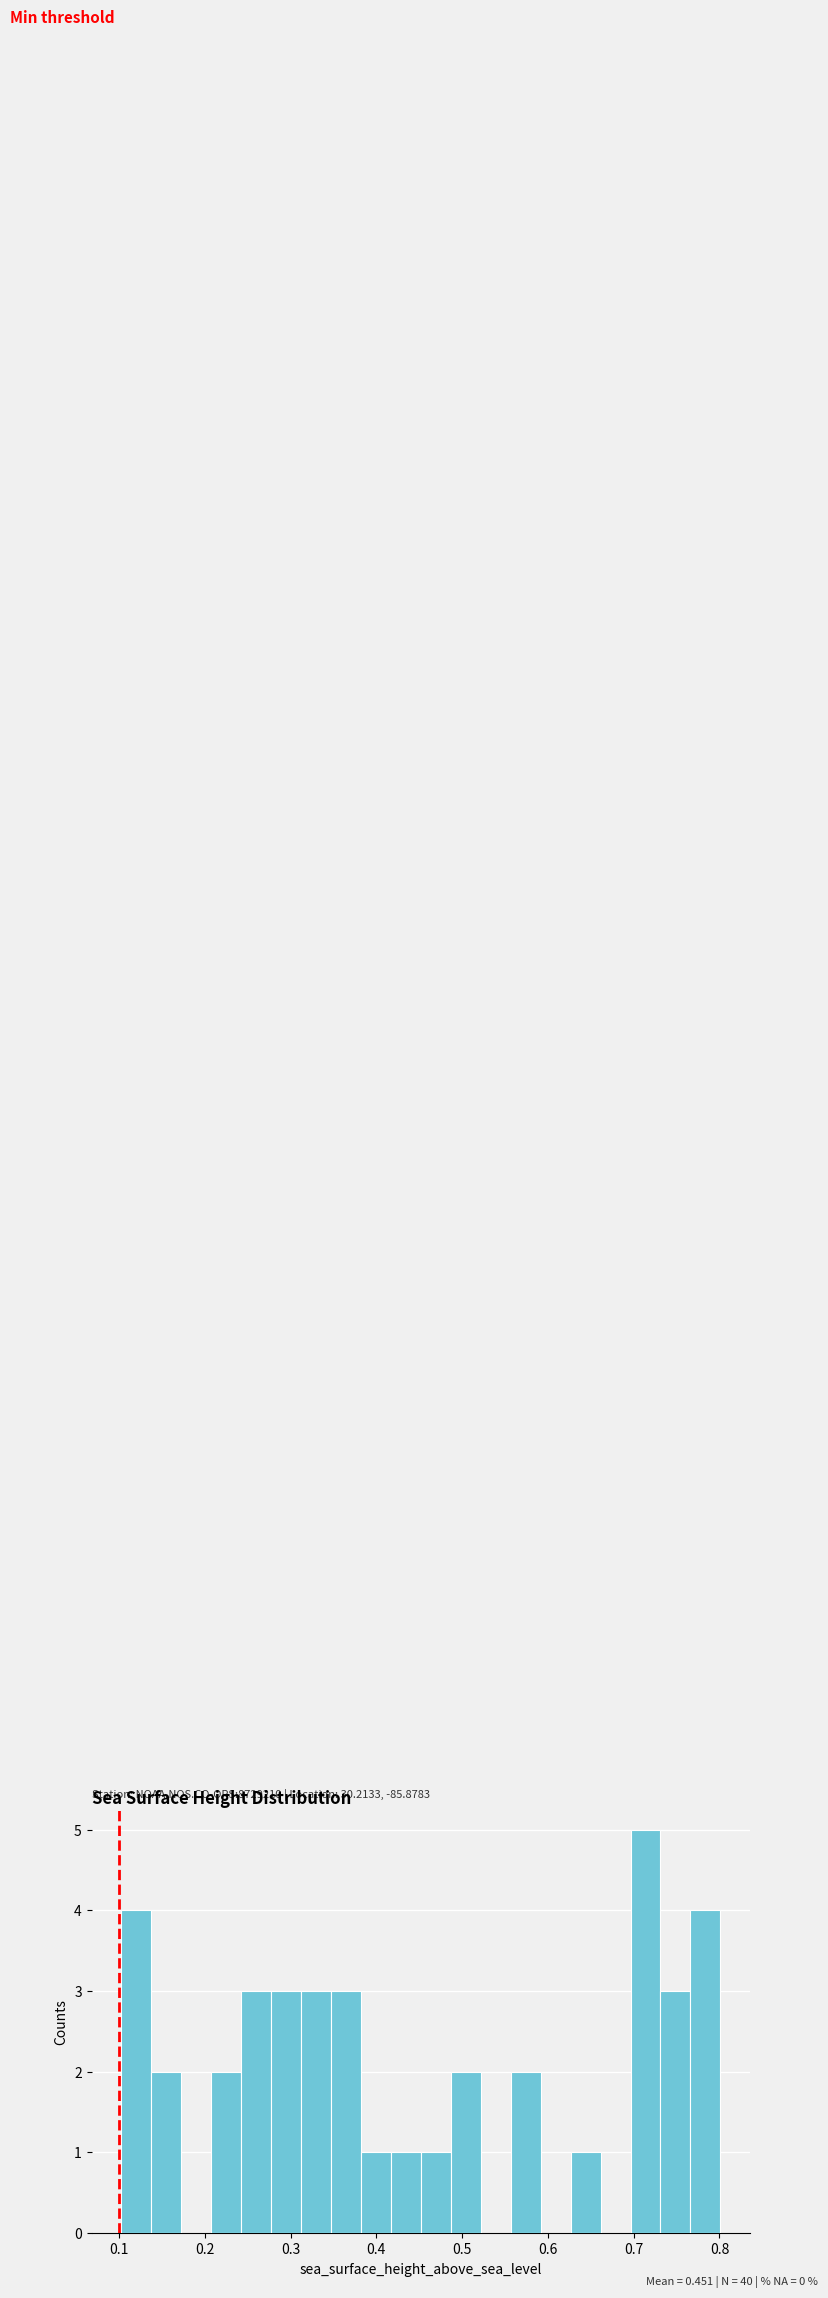

Around what value on the x-axis is the tallest bar? Give the approximate position of its centre, as read against the axis.

0.71